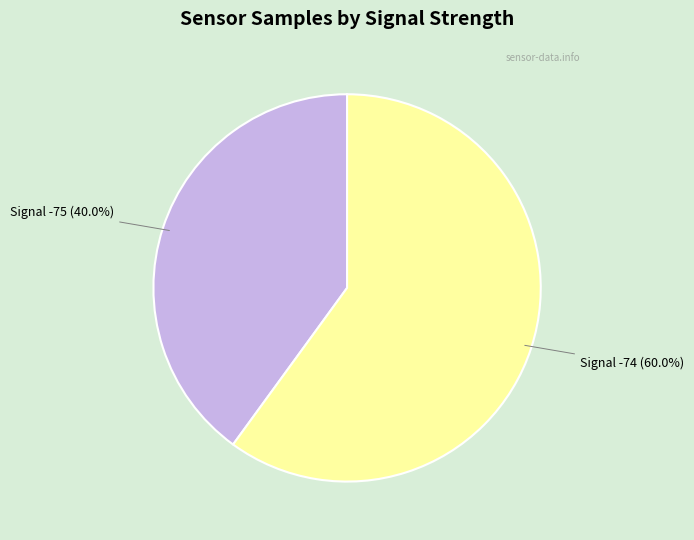

Is there a majority slice in this chart?

Yes